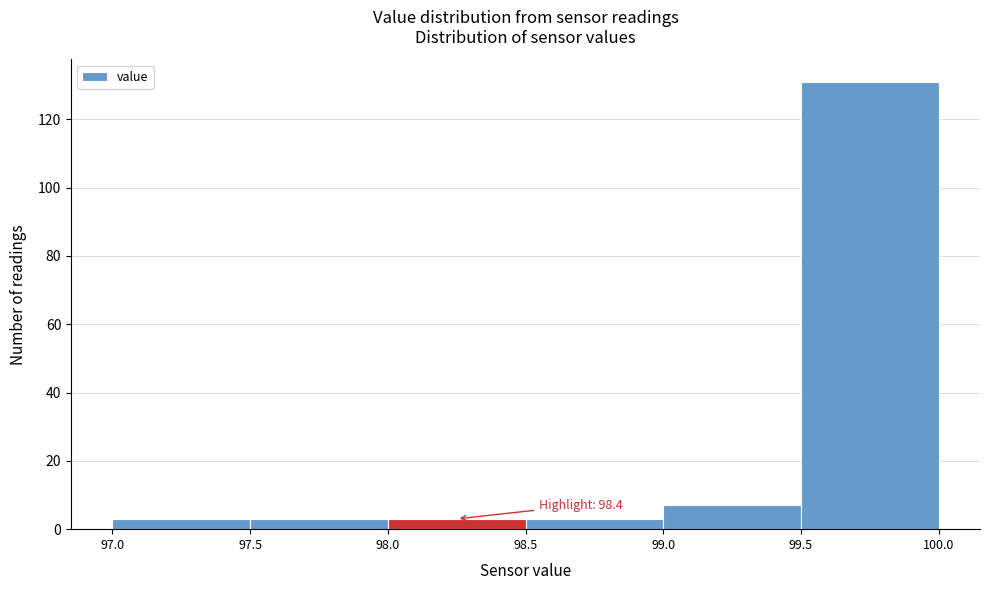

Over which range of the x-axis is the bar tallest?

99.5 to 100.0